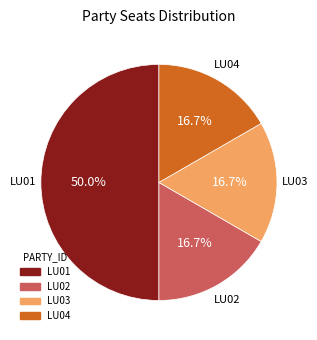

What portion of the pie excludes LU02?

83.3%